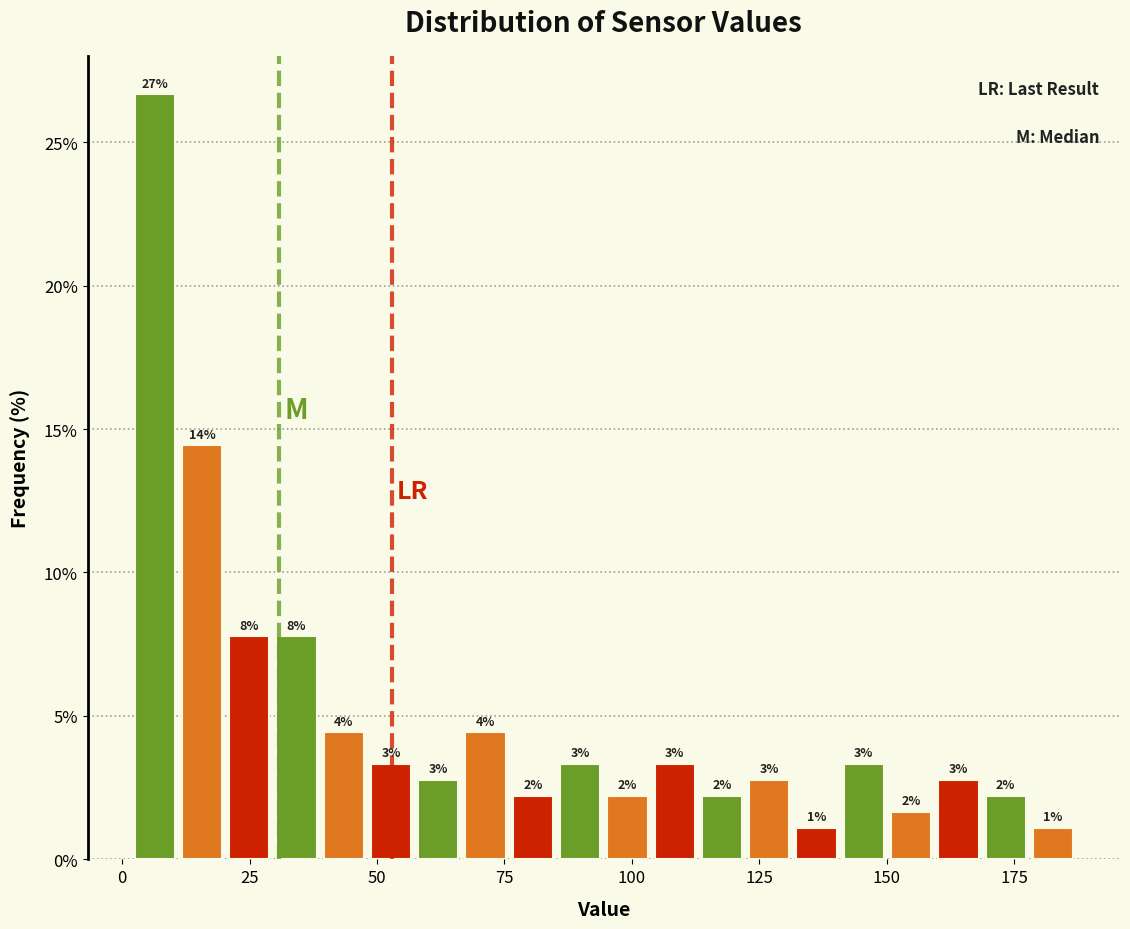

Around what value on the x-axis is the tallest bar? Give the approximate position of its centre, as read against the axis.

5